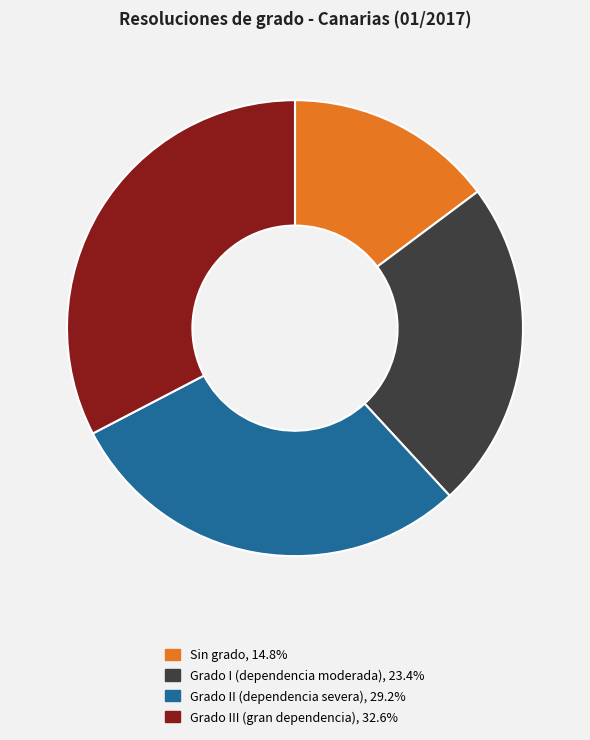

What is the largest slice in the pie chart?

Grado III (gran dependencia)